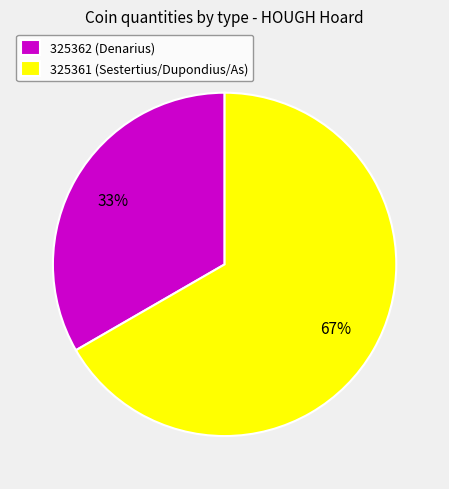

Is the sum of 325362 (Denarius) and 325361 (Sestertius/Dupondius/As) greater than half?

Yes